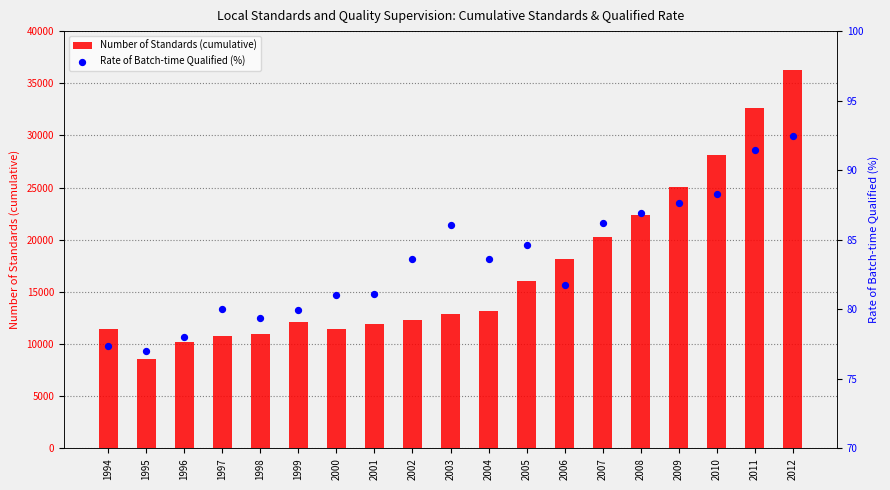

What is the total value across all series at 2006?

18209.7